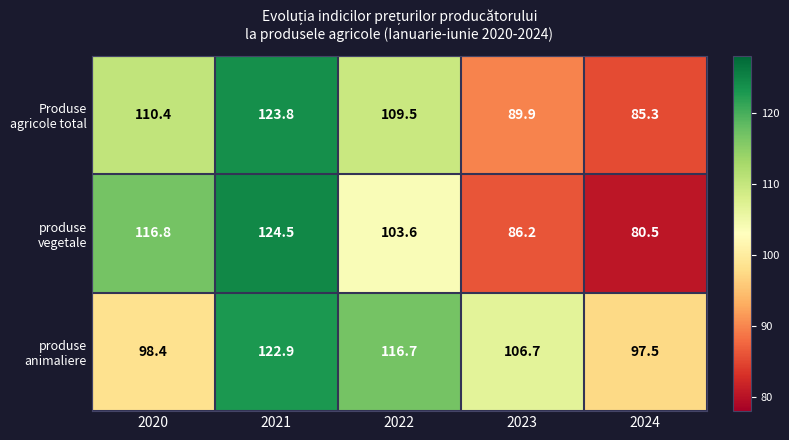

The value of Produse agricole total at 2020 is 110.4. True or false?

True